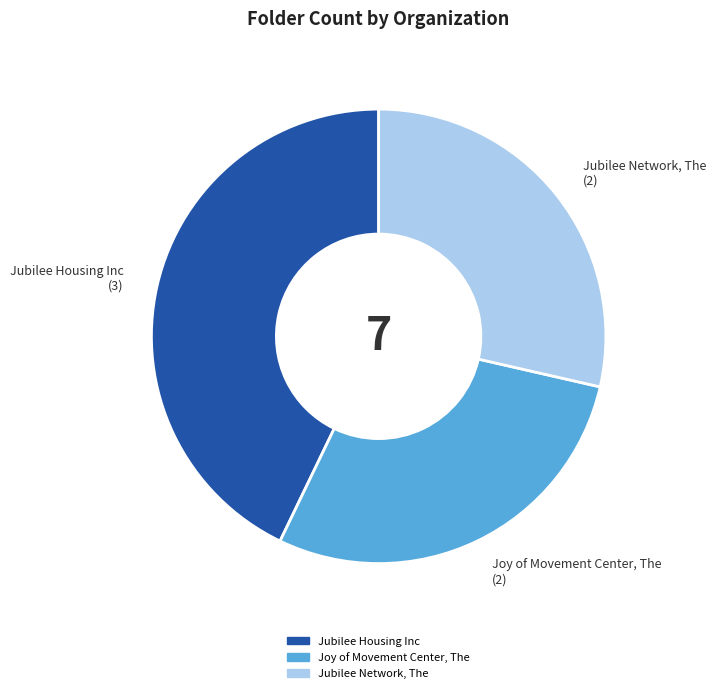

What is the ratio of the value at Jubilee Housing Inc to the value at Joy of Movement Center, The?

1.5